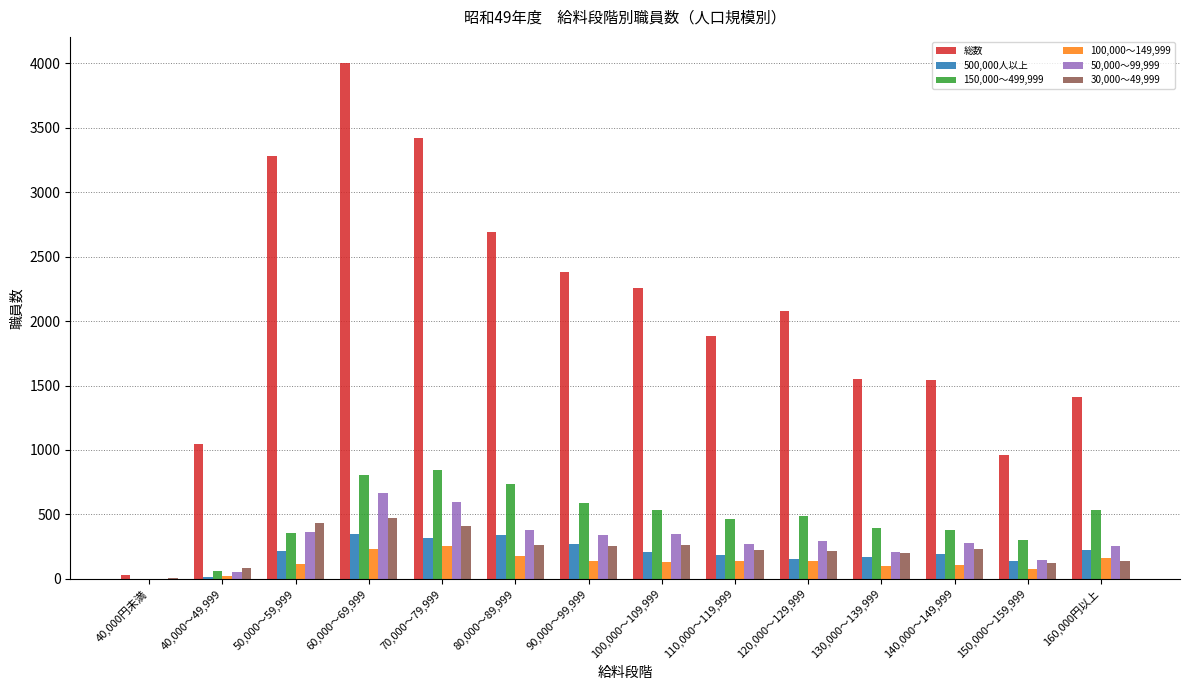

The value of 100,000～149,999 at 90,000～99,999 is 139. True or false?

True